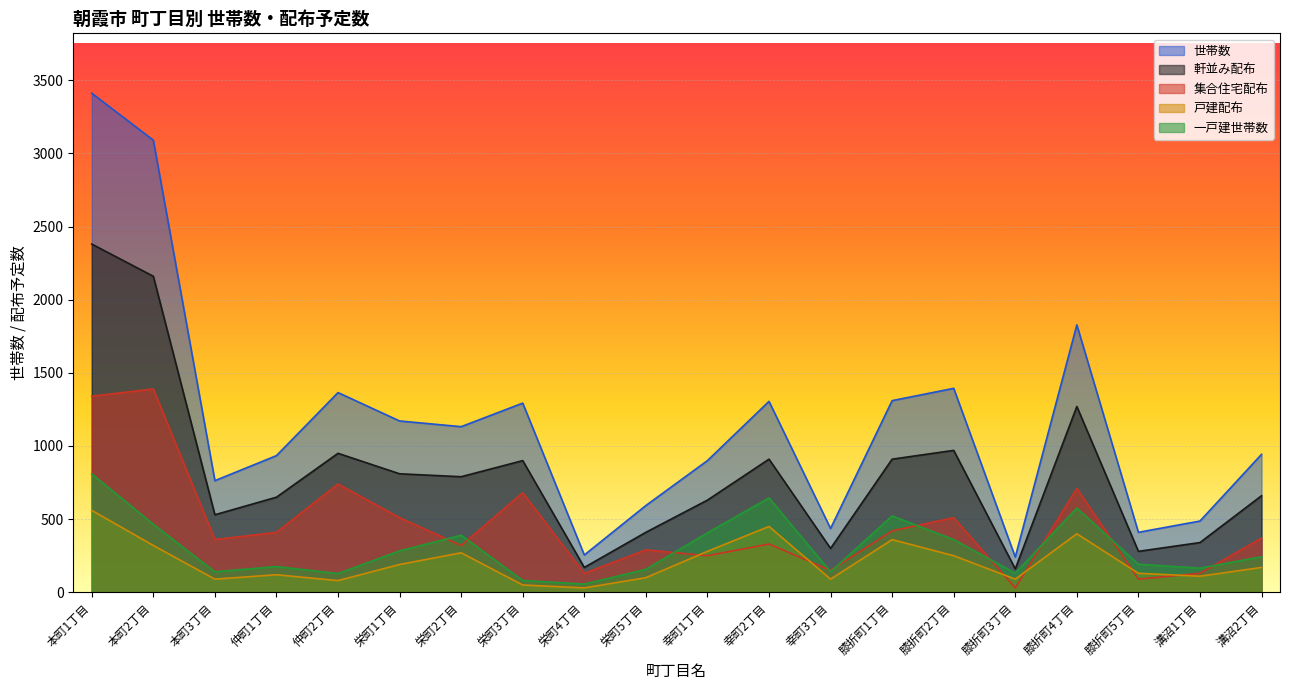

How many interior local valleys does the 軒並み配布 series have?

6